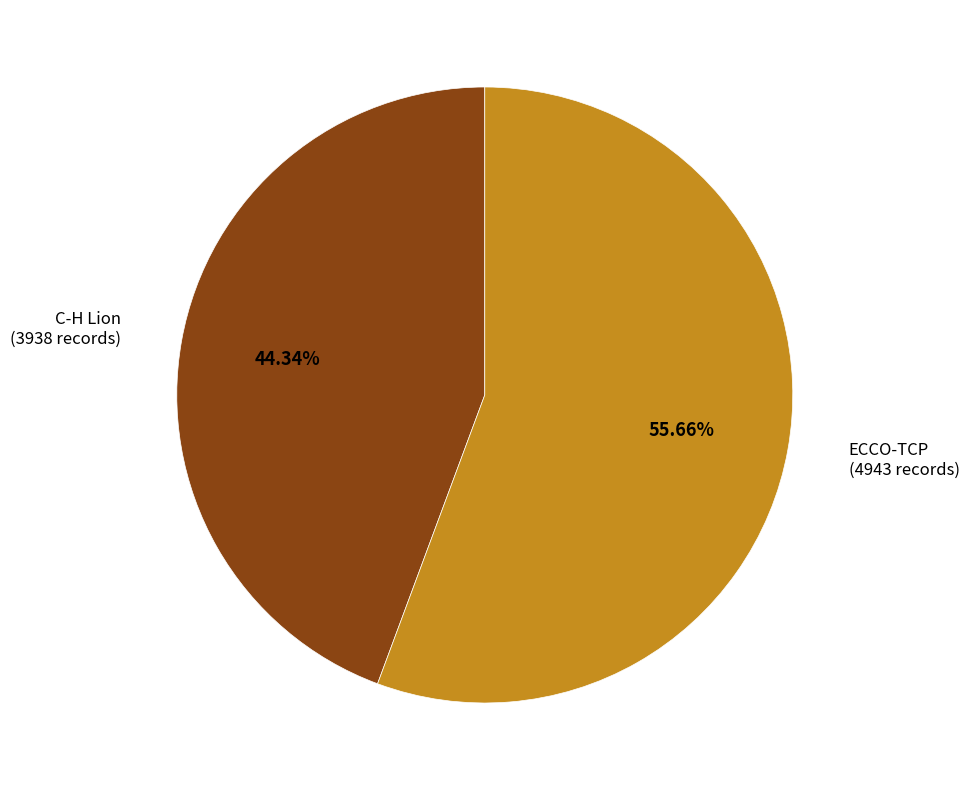

Is there any slice that represents more than half of the pie?

Yes